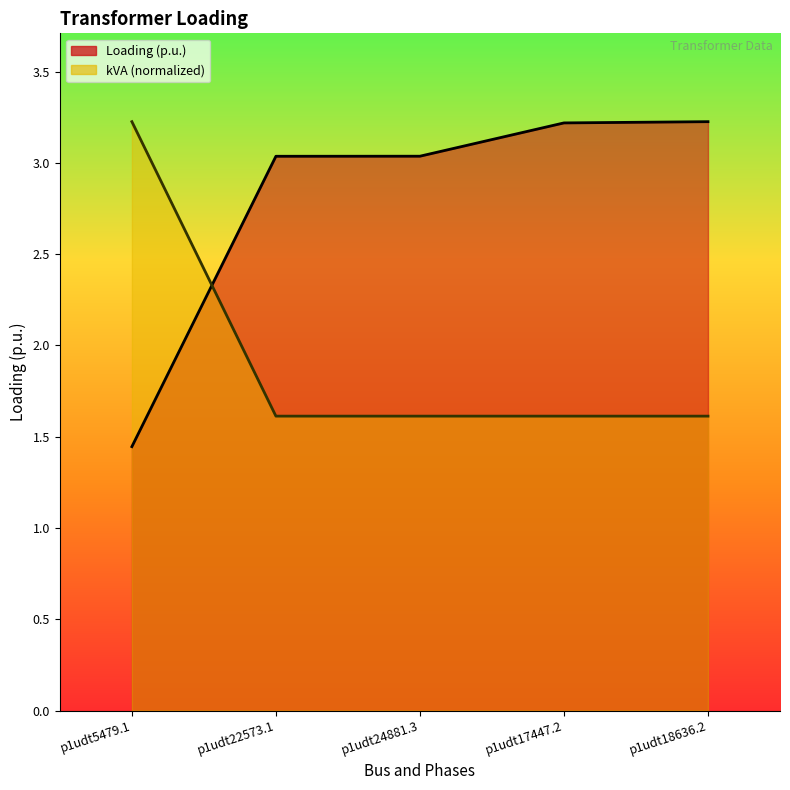

What is the sum of all kVA values?

9.7